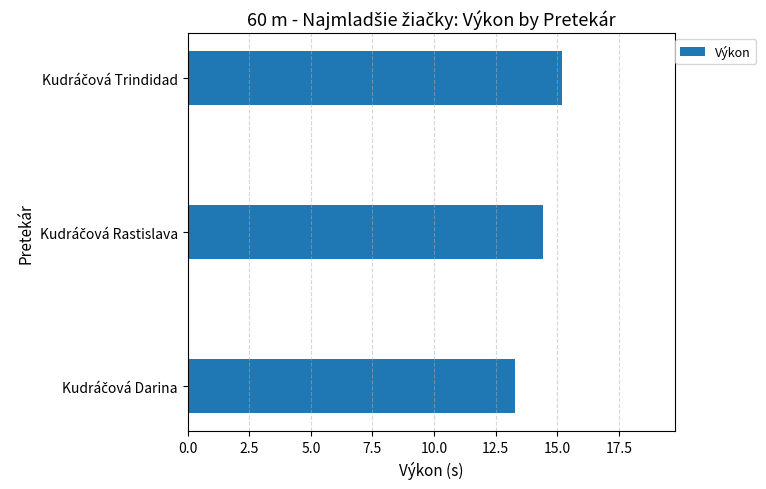

What is the greatest value displayed?

15.2